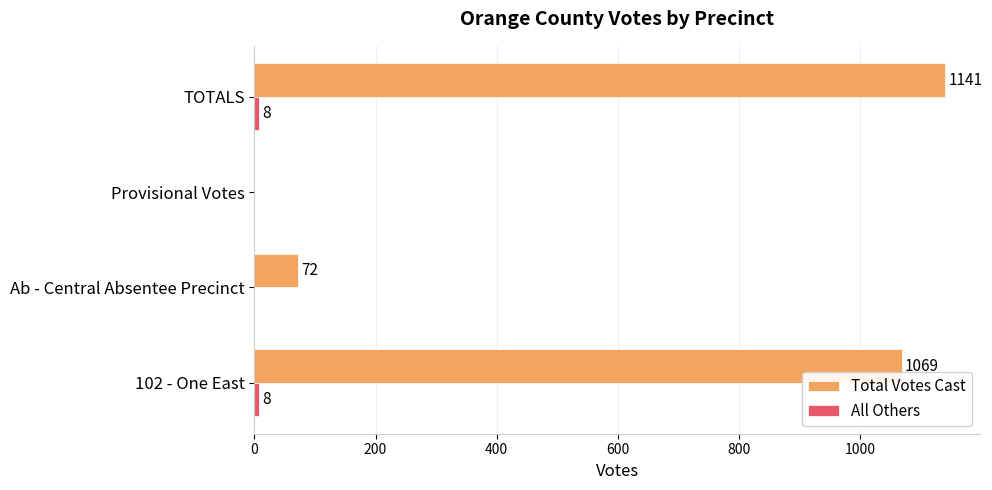

Which series has the largest total across all categories?

Total Votes Cast